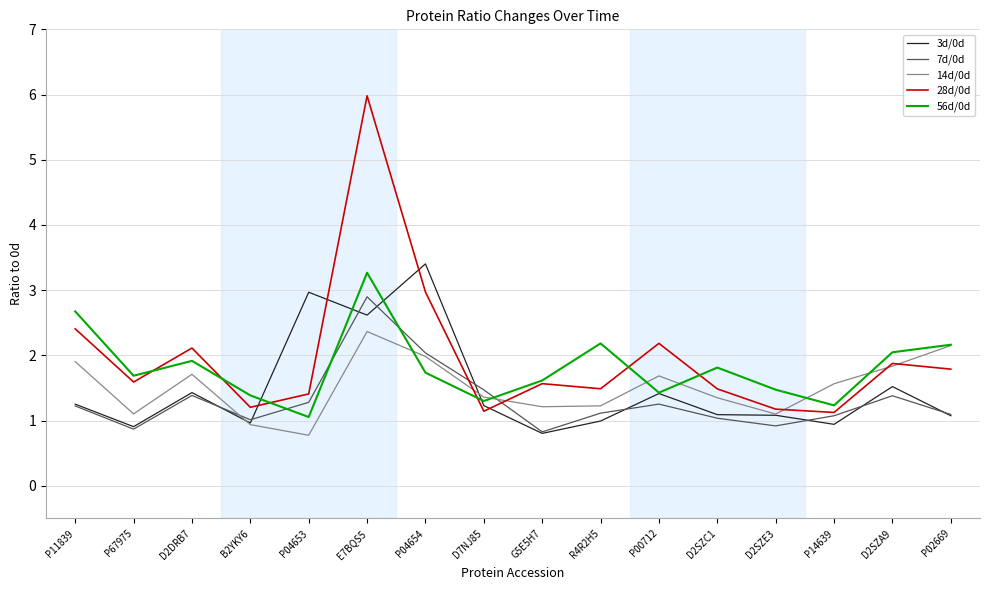

What is the sum of the 7d/0d values at G5E5H7 and B2YKY6?

1.8